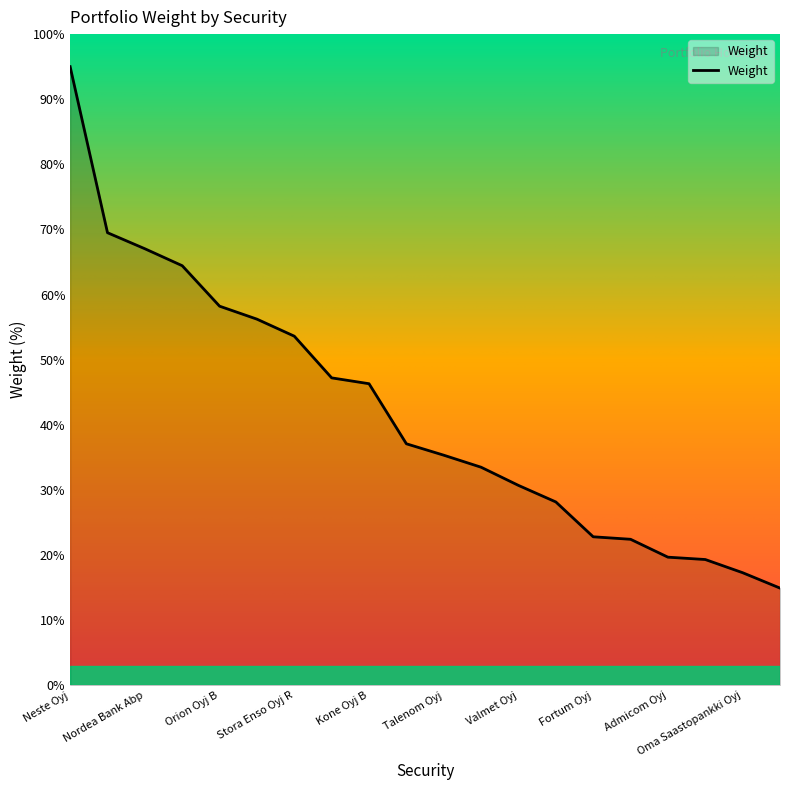

What is the maximum value shown in the chart?

95.0